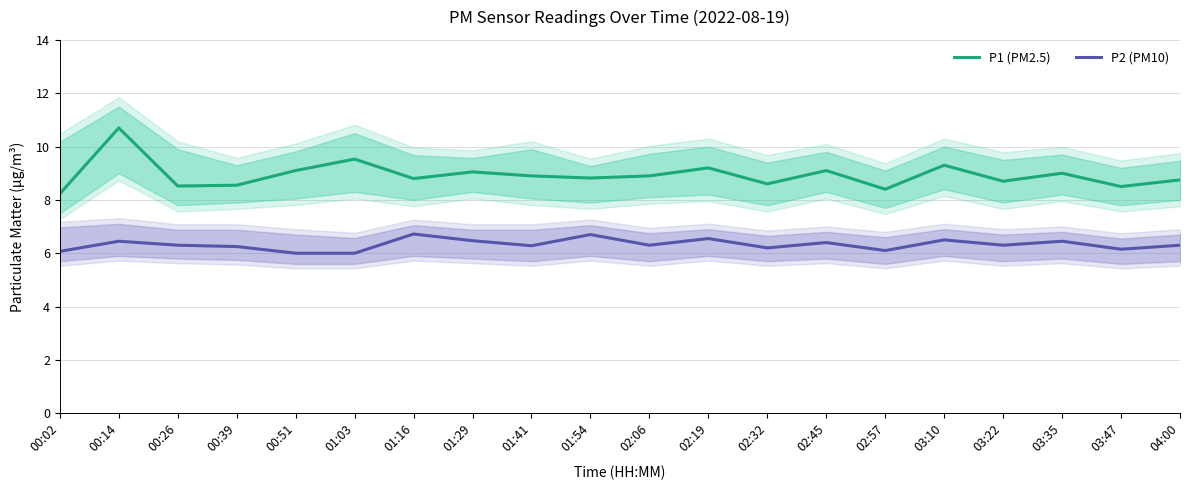

What is the sum of the P2 (PM10) values at 03:47 and 02:57?

12.2